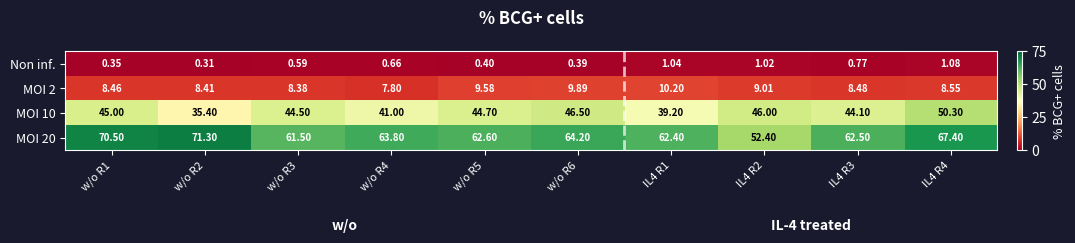

Reading left to right, list all the values displayed in this chart.

Non inf.: w/o R1=0.3	w/o R2=0.3	w/o R3=0.6	w/o R4=0.7	w/o R5=0.4	w/o R6=0.4	IL4 R1=1.0	IL4 R2=1.0	IL4 R3=0.8	IL4 R4=1.1
MOI 2: w/o R1=8.5	w/o R2=8.4	w/o R3=8.4	w/o R4=7.8	w/o R5=9.6	w/o R6=9.9	IL4 R1=10.2	IL4 R2=9.0	IL4 R3=8.5	IL4 R4=8.6
MOI 10: w/o R1=45.0	w/o R2=35.4	w/o R3=44.5	w/o R4=41.0	w/o R5=44.7	w/o R6=46.5	IL4 R1=39.2	IL4 R2=46.0	IL4 R3=44.1	IL4 R4=50.3
MOI 20: w/o R1=70.5	w/o R2=71.3	w/o R3=61.5	w/o R4=63.8	w/o R5=62.6	w/o R6=64.2	IL4 R1=62.4	IL4 R2=52.4	IL4 R3=62.5	IL4 R4=67.4